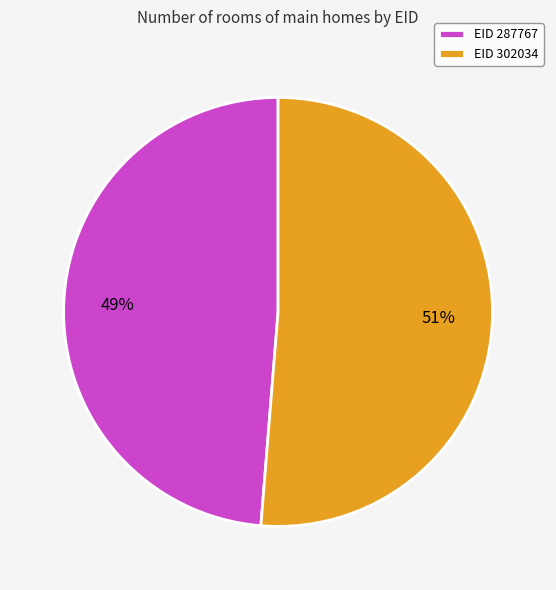

How many slices are in this pie chart?

2